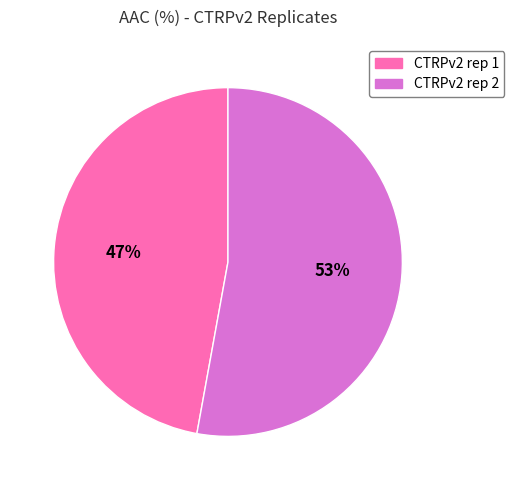

Which has a higher value, CTRPv2 rep 1 or CTRPv2 rep 2?

CTRPv2 rep 2